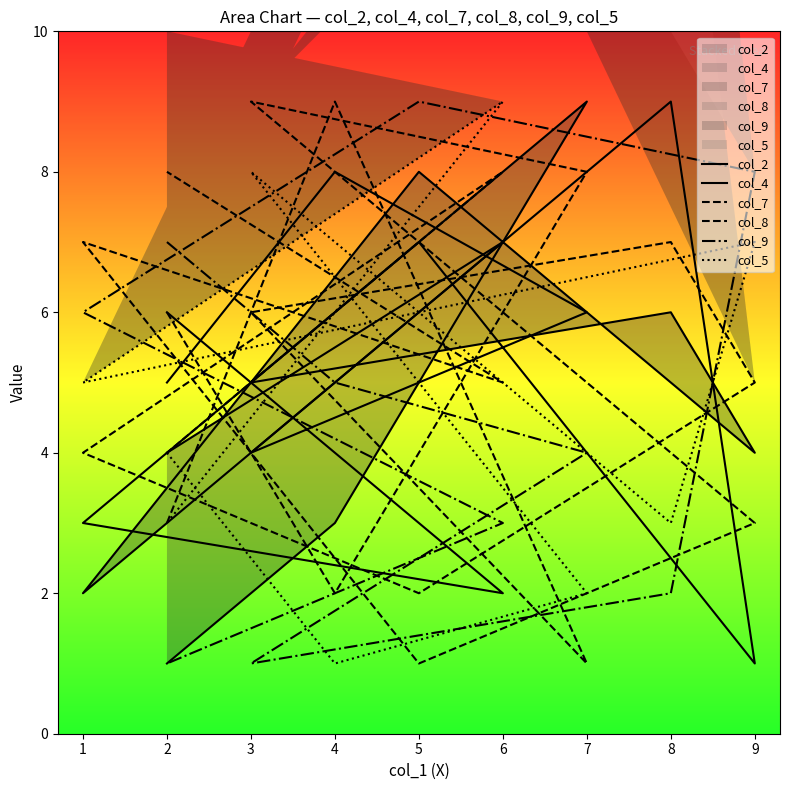

What is the difference between the maximum and minimum values in the col_7 series?

8